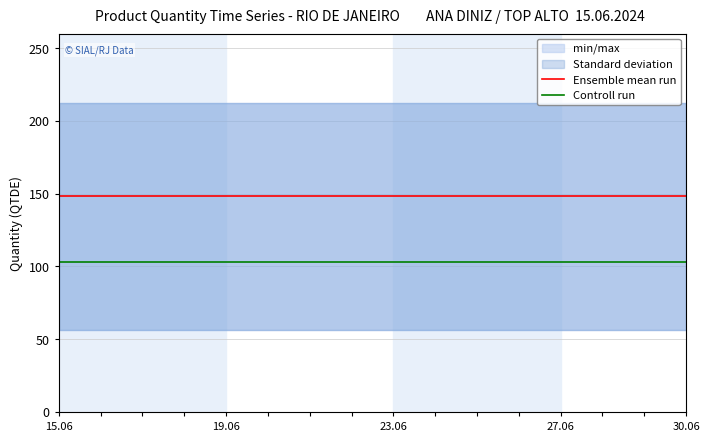

Which category has the lowest value in the Ensemble mean run series?

15.06